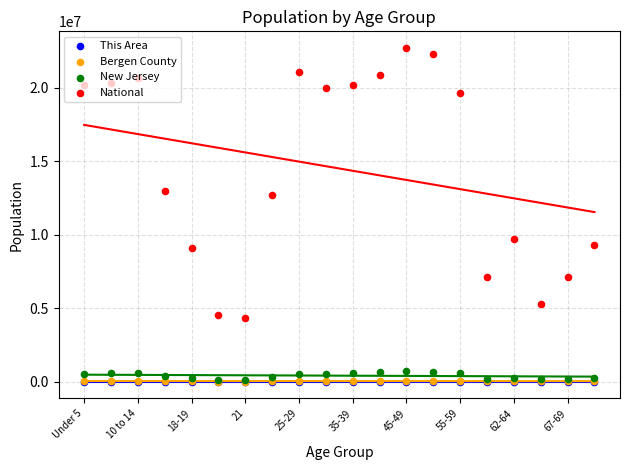

What are all the series names shown in the legend?

This Area, Bergen County, New Jersey, National